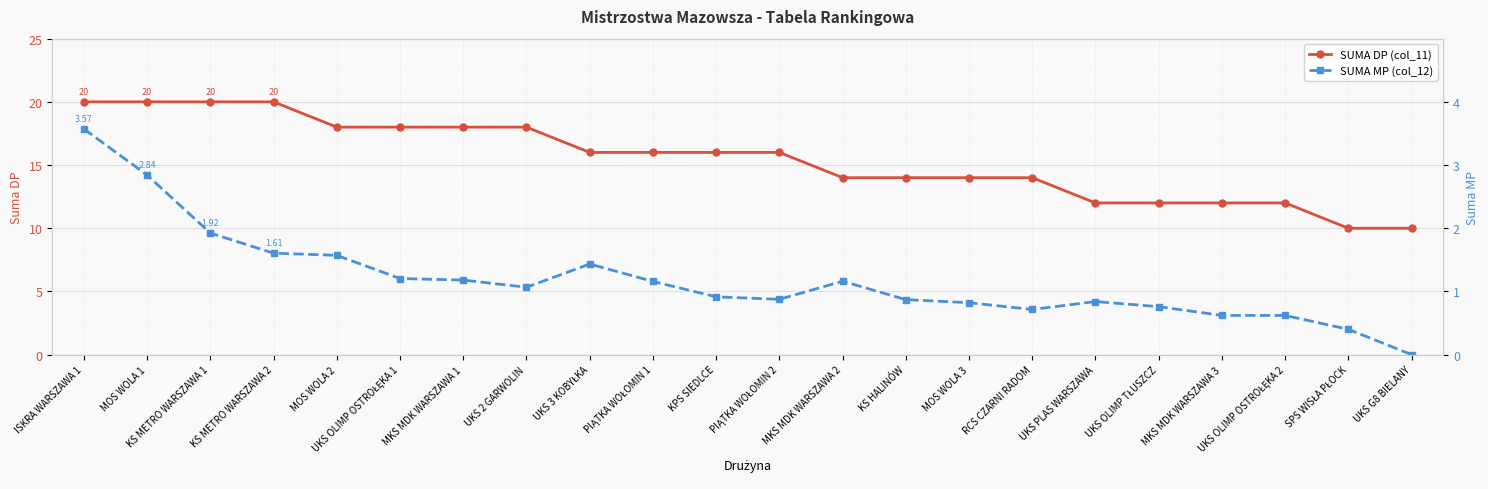

Which category has the highest value across all series?

ISKRA WARSZAWA 1